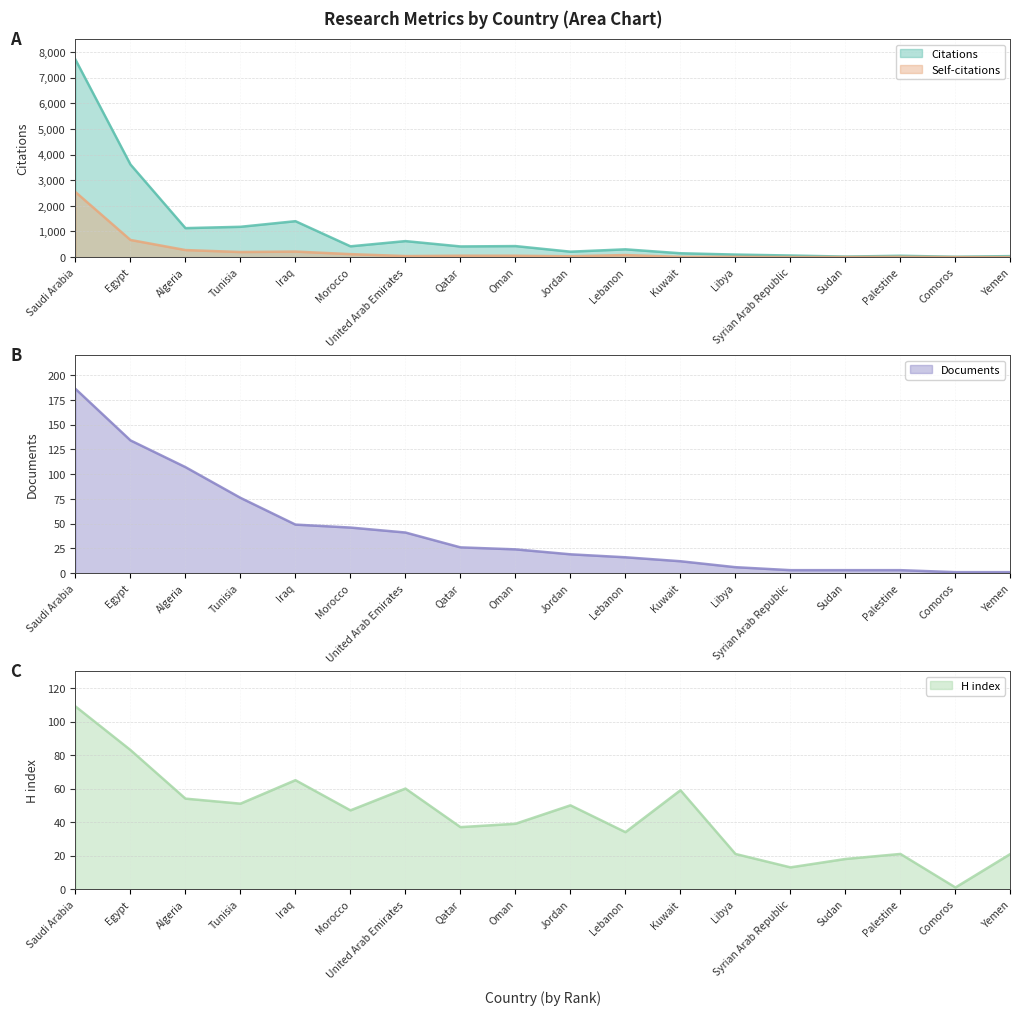

What is the greatest value displayed?

7702